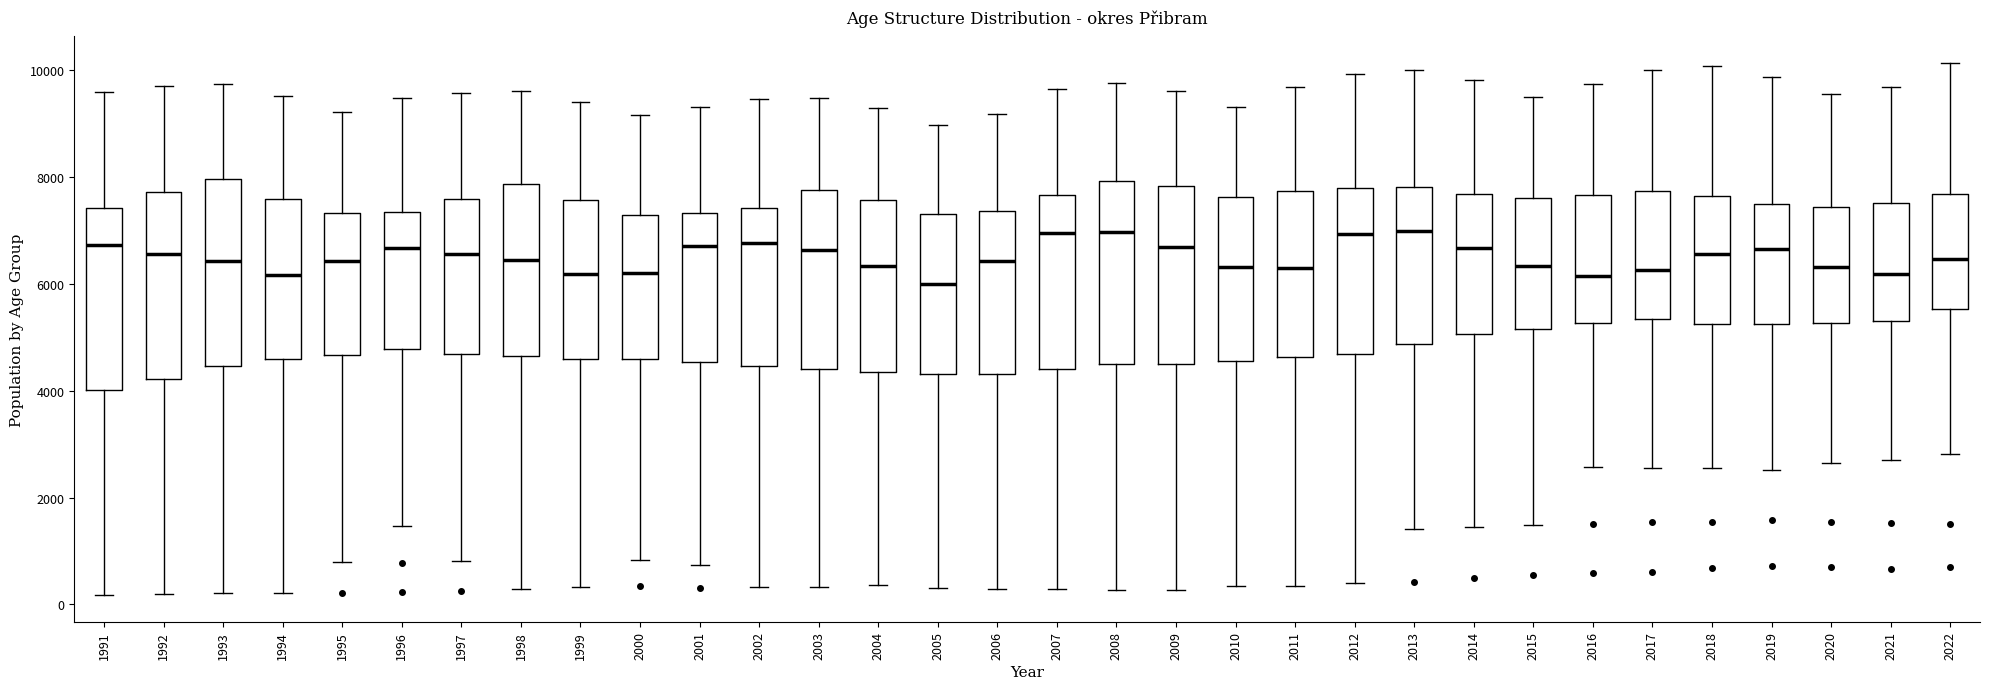

Where does the median line of the box at x = 1998 sit on the y-axis? The values are not printed on the chart, so give them approximately, as read against the axis.

6400